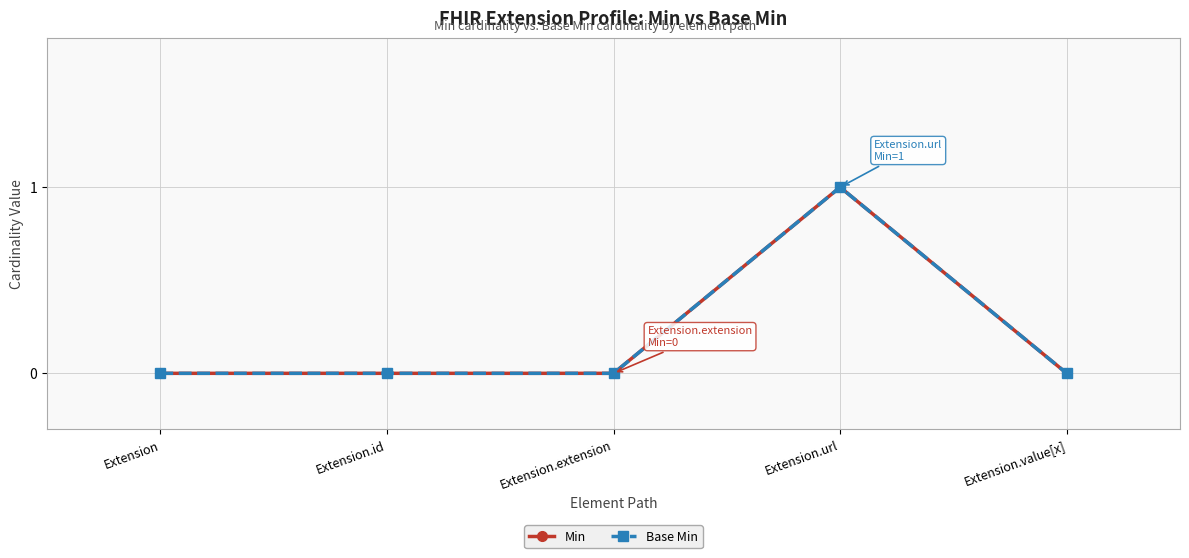

True or false: Min and Base Min intersect in this chart.

False